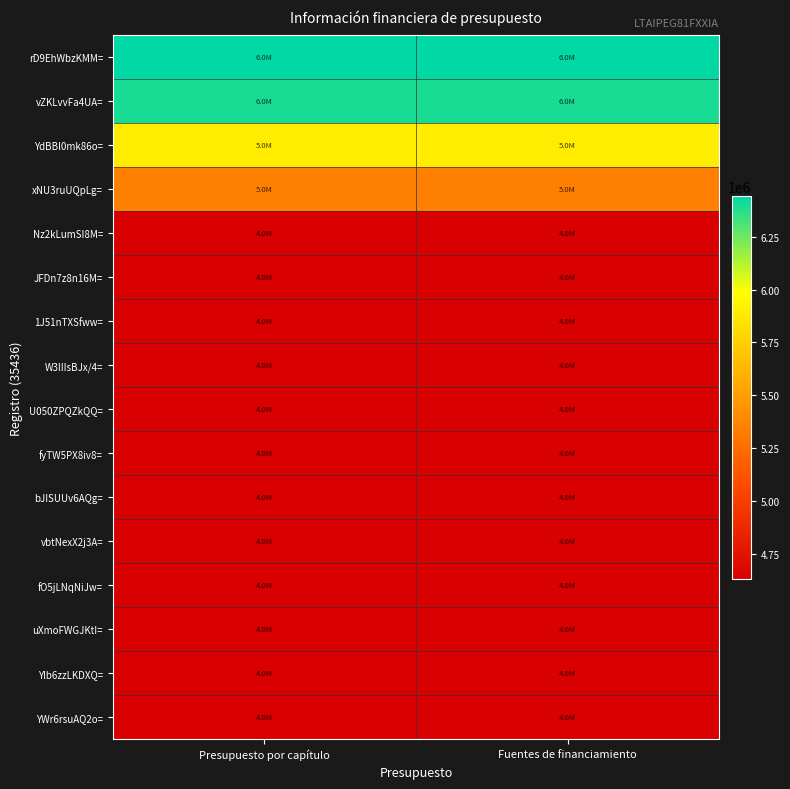

Reading left to right, what are all the values shown in this chart?

rD9EhWbzKMM=: Presupuesto por capítulo=6442752	Fuentes de financiamiento=6442752
vZKLvvFa4UA=: Presupuesto por capítulo=6396343	Fuentes de financiamiento=6396343
YdBBl0mk86o=: Presupuesto por capítulo=5895539	Fuentes de financiamiento=5895539
xNU3ruUQpLg=: Presupuesto por capítulo=5350394	Fuentes de financiamiento=5350394
Nz2kLumSI8M=: Presupuesto por capítulo=4632857	Fuentes de financiamiento=4632857
JFDn7z8n16M=: Presupuesto por capítulo=4632856	Fuentes de financiamiento=4632856
1J51nTXSfww=: Presupuesto por capítulo=4632855	Fuentes de financiamiento=4632855
W3lIIsBJx/4=: Presupuesto por capítulo=4632854	Fuentes de financiamiento=4632854
U050ZPQZkQQ=: Presupuesto por capítulo=4632853	Fuentes de financiamiento=4632853
fyTW5PX8iv8=: Presupuesto por capítulo=4632852	Fuentes de financiamiento=4632852
bJISUUv6AQg=: Presupuesto por capítulo=4632851	Fuentes de financiamiento=4632851
vbtNexX2j3A=: Presupuesto por capítulo=4632850	Fuentes de financiamiento=4632850
fO5jLNqNiJw=: Presupuesto por capítulo=4632849	Fuentes de financiamiento=4632849
uXmoFWGJKtI=: Presupuesto por capítulo=4632848	Fuentes de financiamiento=4632848
Ylb6zzLKDXQ=: Presupuesto por capítulo=4632847	Fuentes de financiamiento=4632847
YWr6rsuAQ2o=: Presupuesto por capítulo=4632846	Fuentes de financiamiento=4632846